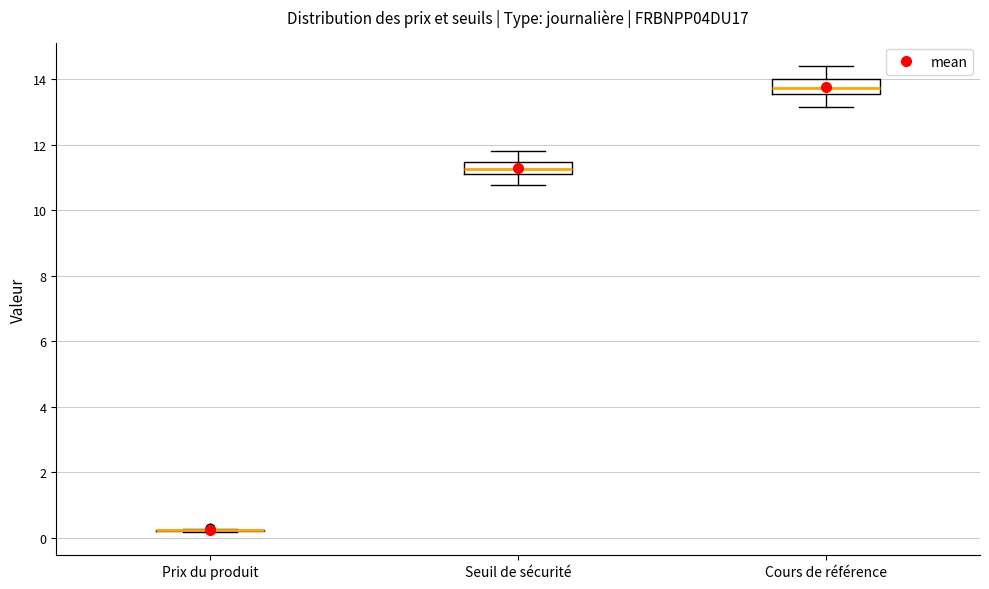

Reading left to right, read every box against the y-axis: the position of its median line, the range the box covers, and the ends of its whiskers. The values are not printed on the chart, so give them approximately, as read against the axis.

Prix du produit: box collapsed to a line at 0.2, whiskers 0.2 to 0.2
Seuil de sécurité: median 11.2 (inside the box), box 11.2 to 11.4, whiskers 10.8 to 11.8
Cours de référence: median 13.8, box 13.6 to 14.0, whiskers 13.2 to 14.4